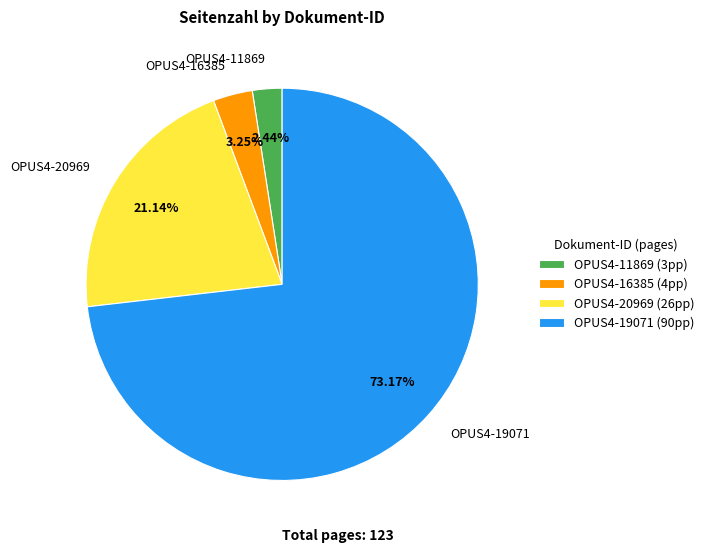

Is it true that OPUS4-19071 is 80% of the pie?

False